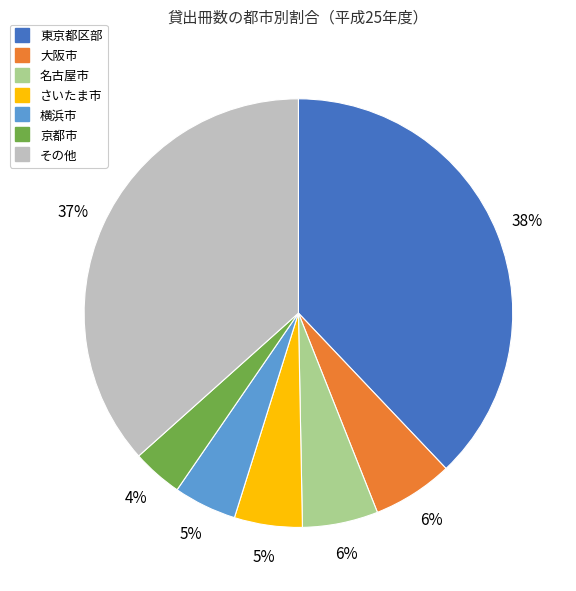

To the nearest percent, what is the average slice percentage?

14%